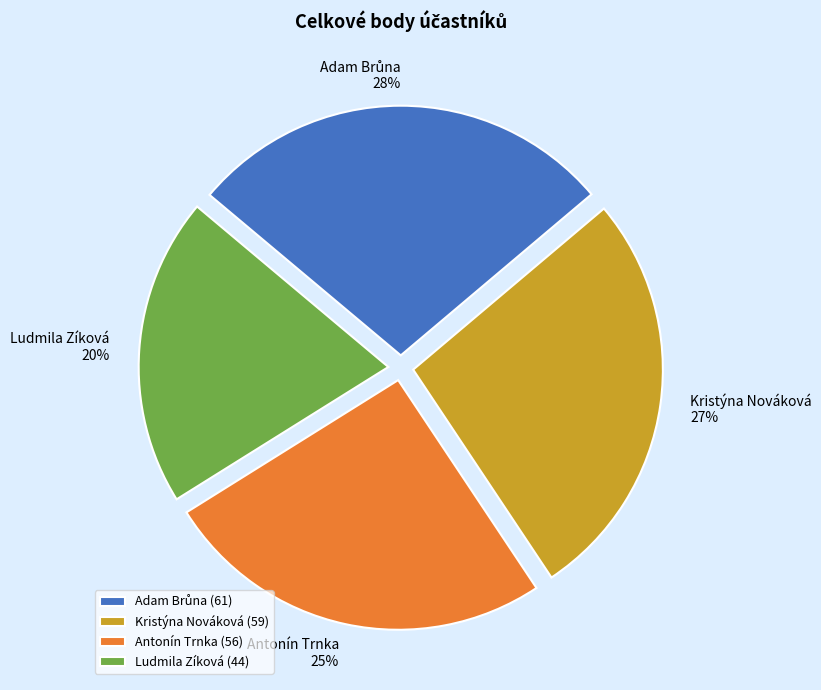

Is there a majority slice in this chart?

No